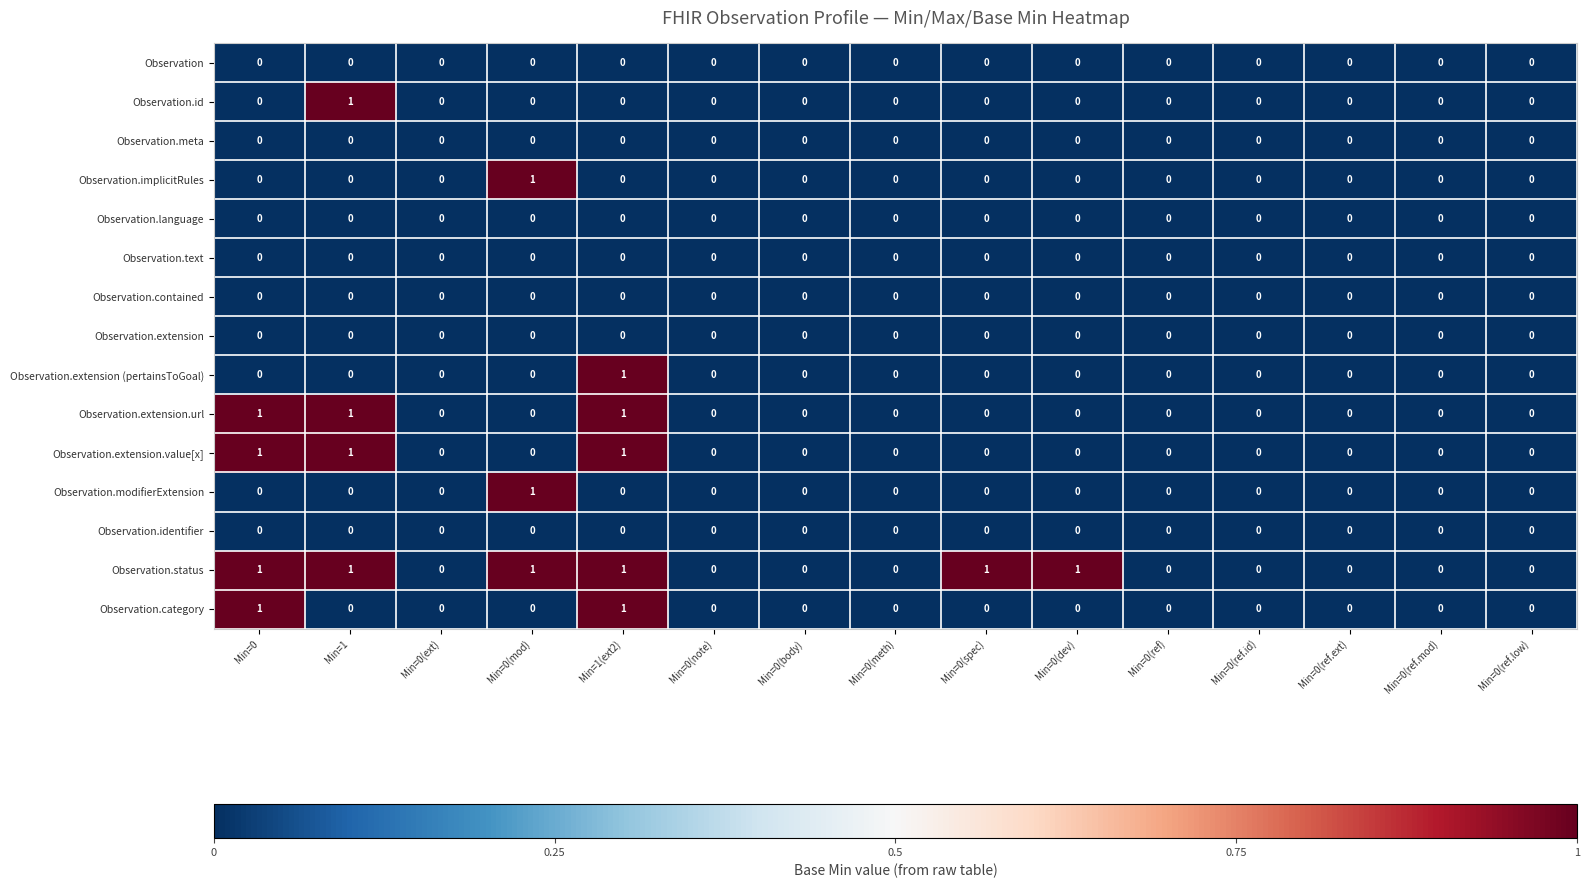

Is it true that Observation.extension.value[x] equals 1 at Min=0?

True